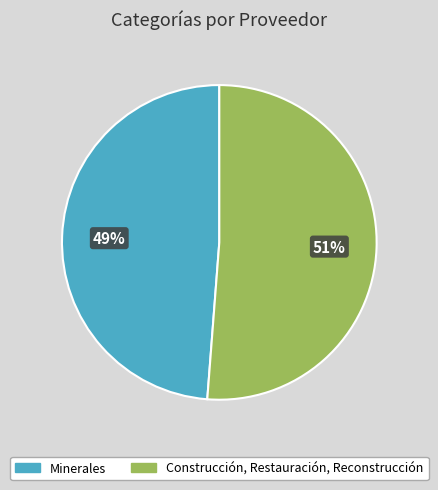

Is it true that Construcción, Restauración, Reconstrucción is 51% of the pie?

True